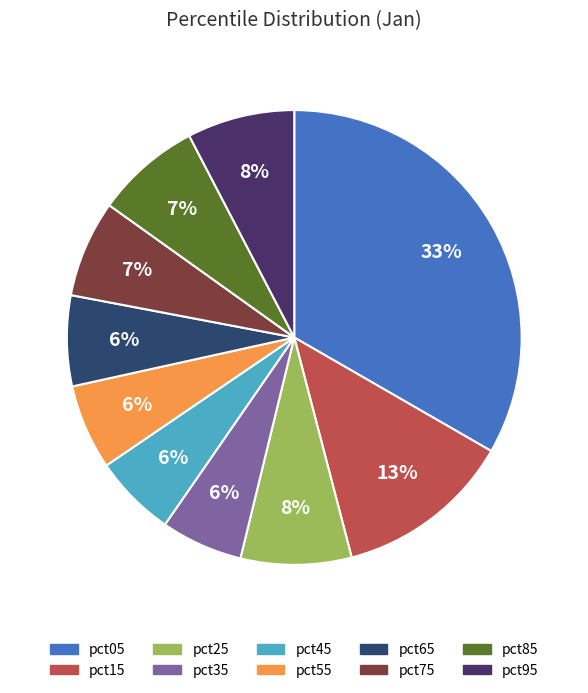

To the nearest percent, what is the combined percentage of pct95 and pct05?

41%